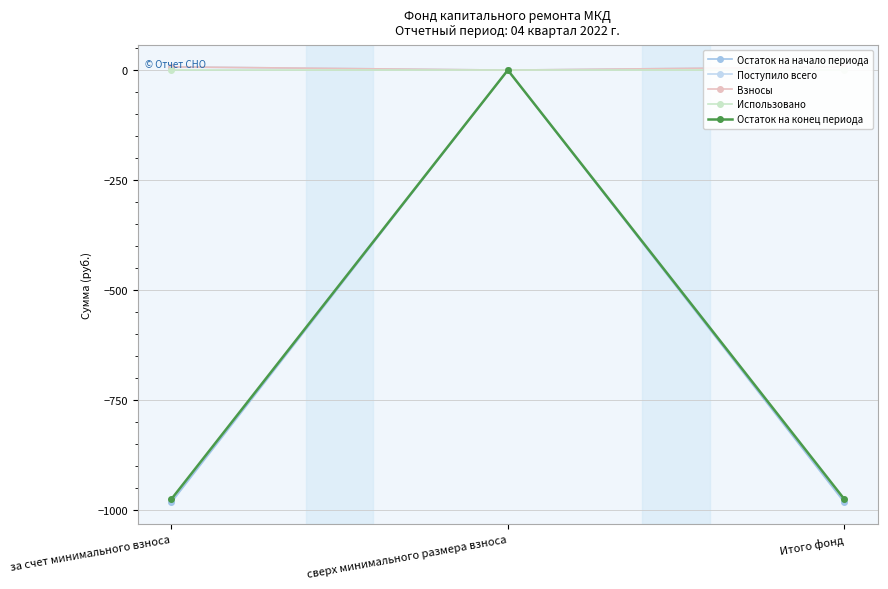

At how many categories does at least one series exceed -166?

3